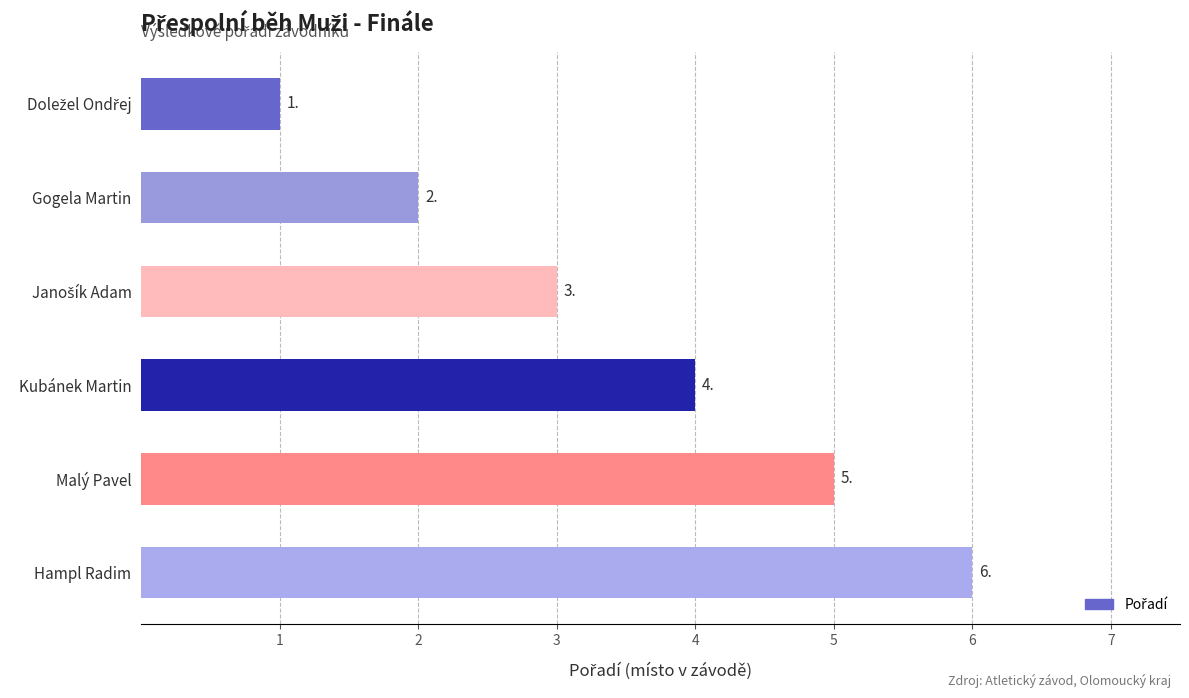

Between Malý Pavel and Hampl Radim, which is larger?

Hampl Radim